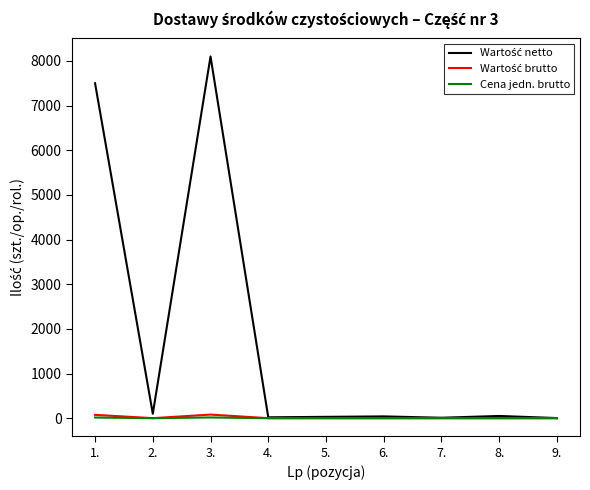

What is the difference between the highest and lowest values at 8.?

49.9